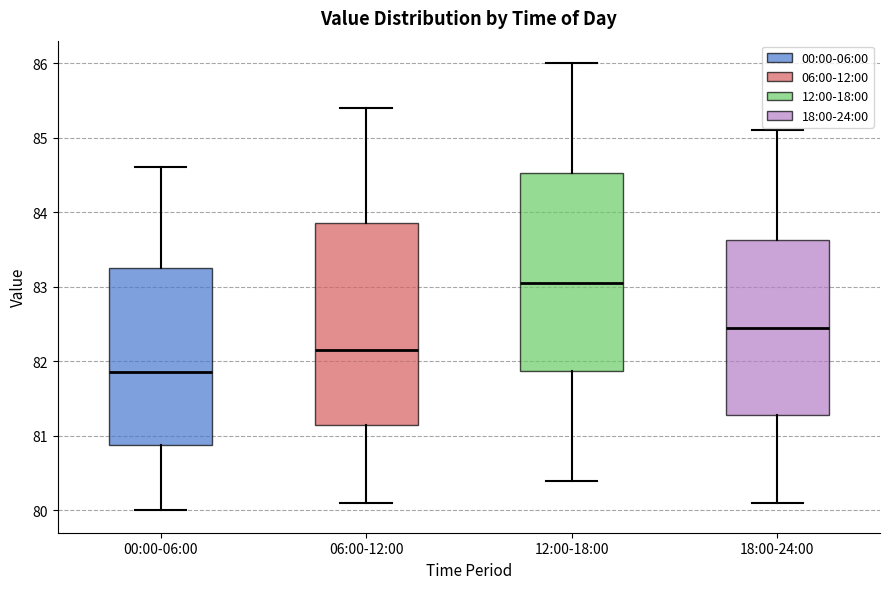

Reading left to right, read every box against the y-axis: the position of its median line, the range the box covers, and the ends of its whiskers. The values are not printed on the chart, so give them approximately, as read against the axis.

00:00-06:00: median 81.9, box 80.9 to 83.3, whiskers 80.0 to 84.6
06:00-12:00: median 82.2, box 81.2 to 83.9, whiskers 80.1 to 85.4
12:00-18:00: median 83.1, box 81.9 to 84.5, whiskers 80.4 to 86.0
18:00-24:00: median 82.5, box 81.3 to 83.6, whiskers 80.1 to 85.1